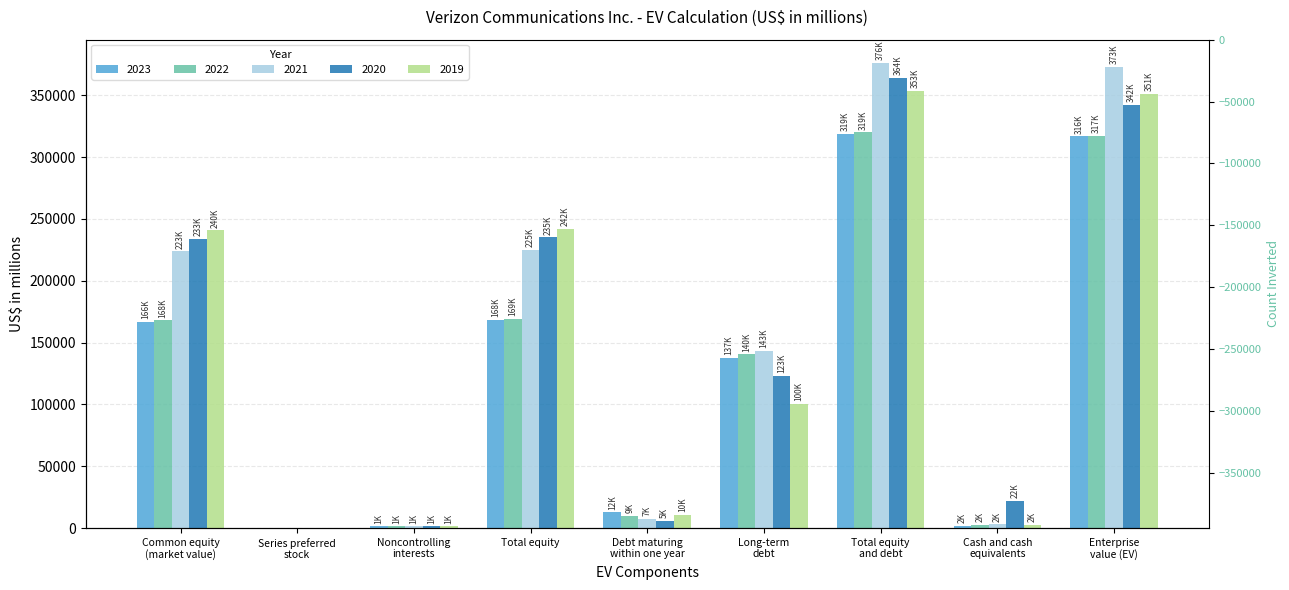

What is the difference between the maximum and minimum values in the 2021 series?

376106